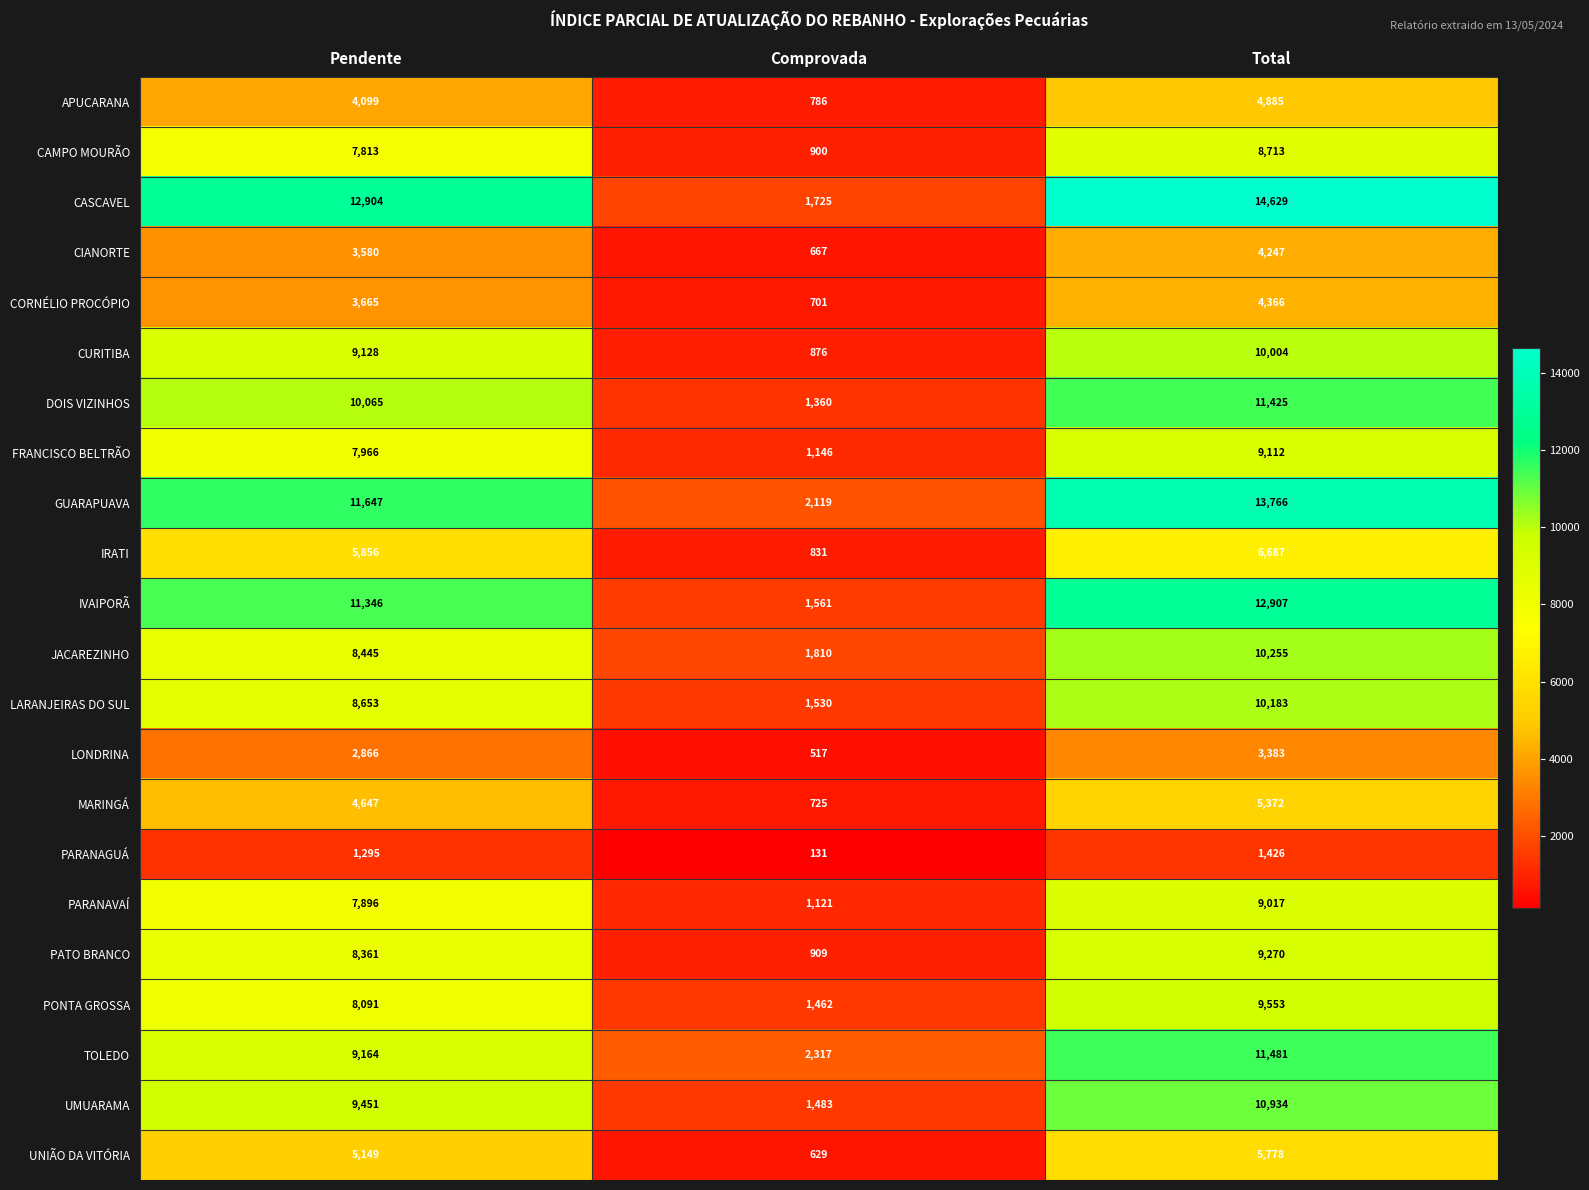

What is the total value across all series at Pendente?

162087